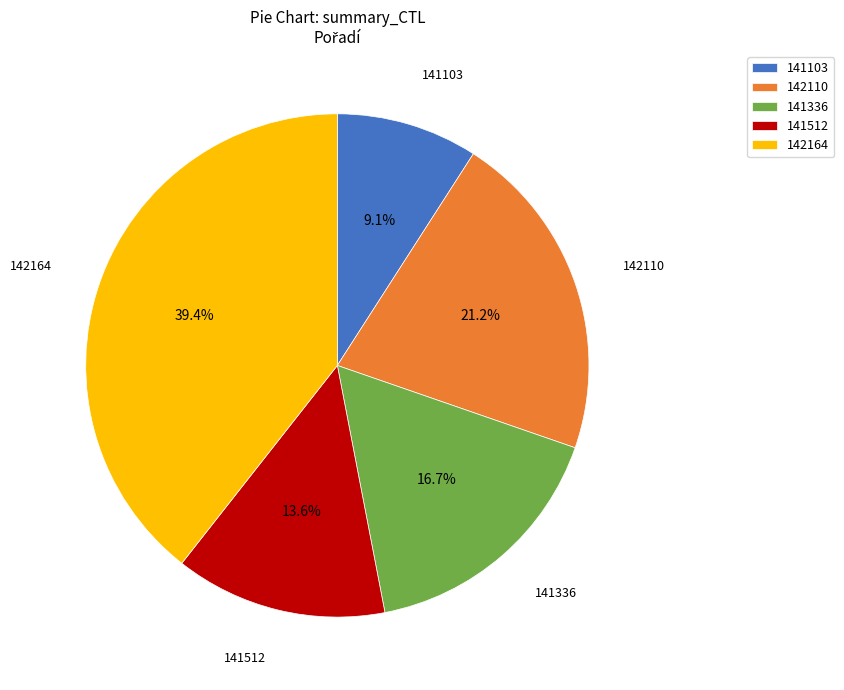

True or false: 142110 accounts for 35% of the total.

False